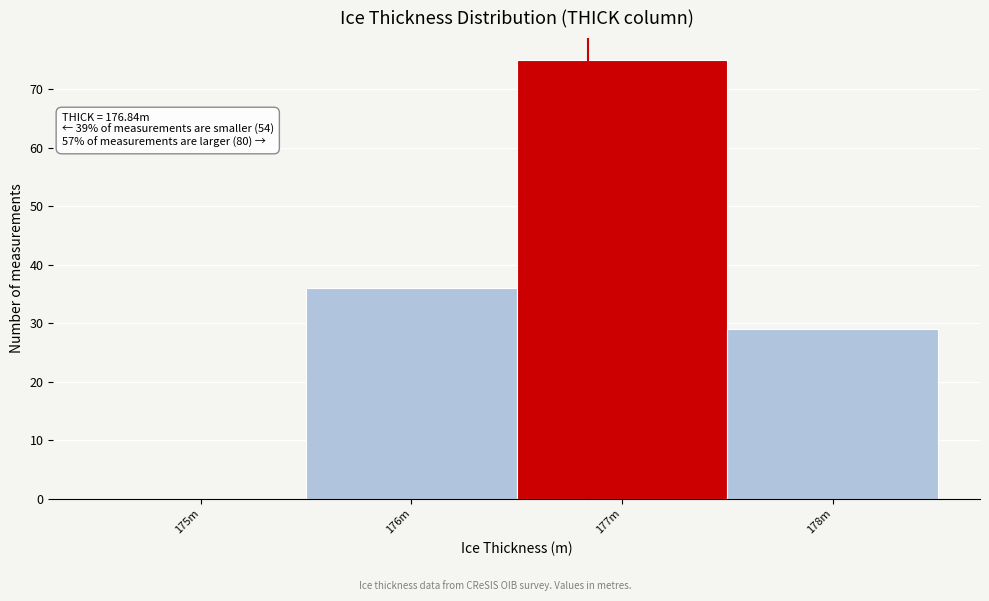

Reading left to right, list all the values displayed in this chart.

175m=0	176m=36	177m=75	178m=29